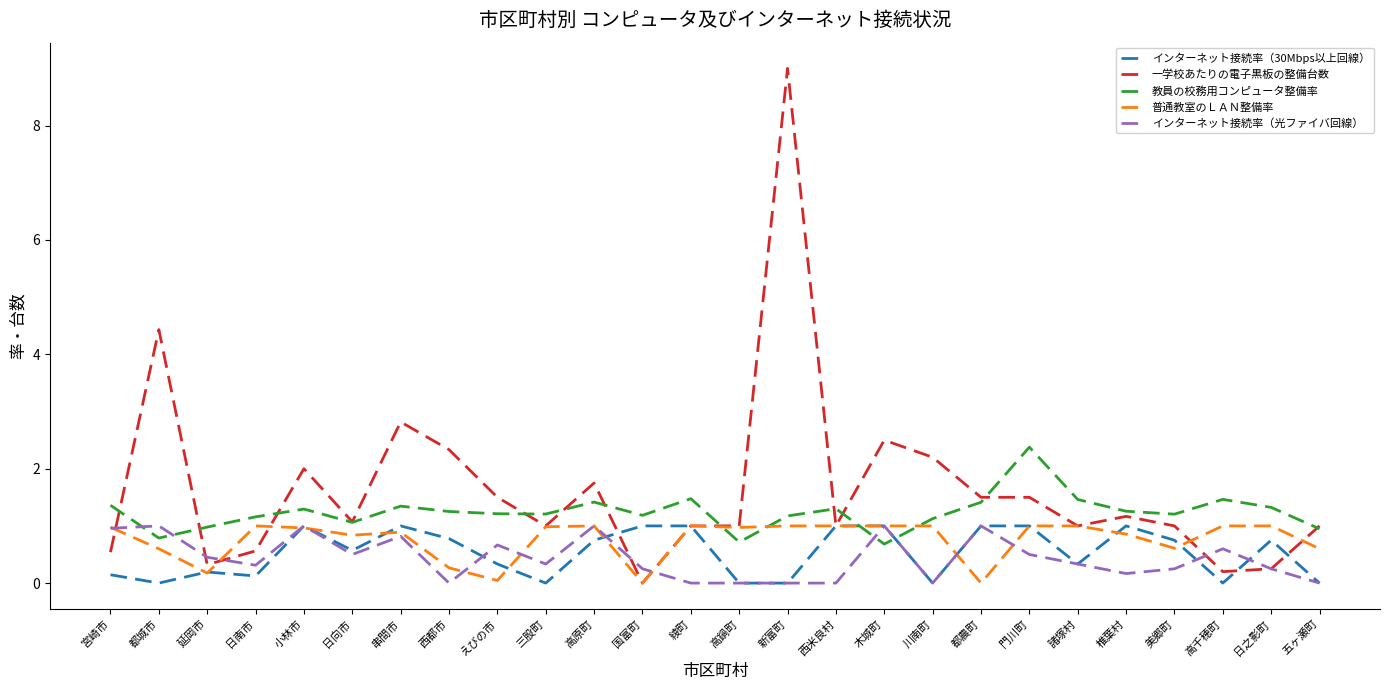

What is the total value across all series at 門川町?

6.4